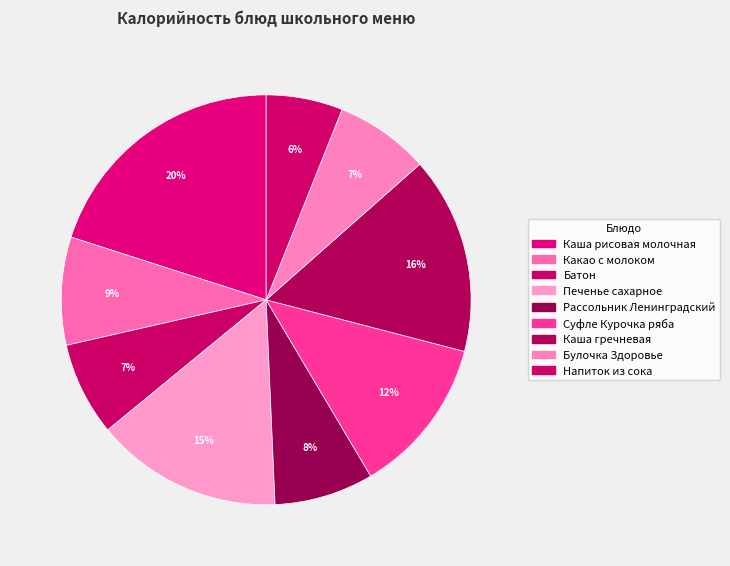

To the nearest percent, what is the average slice percentage?

11%